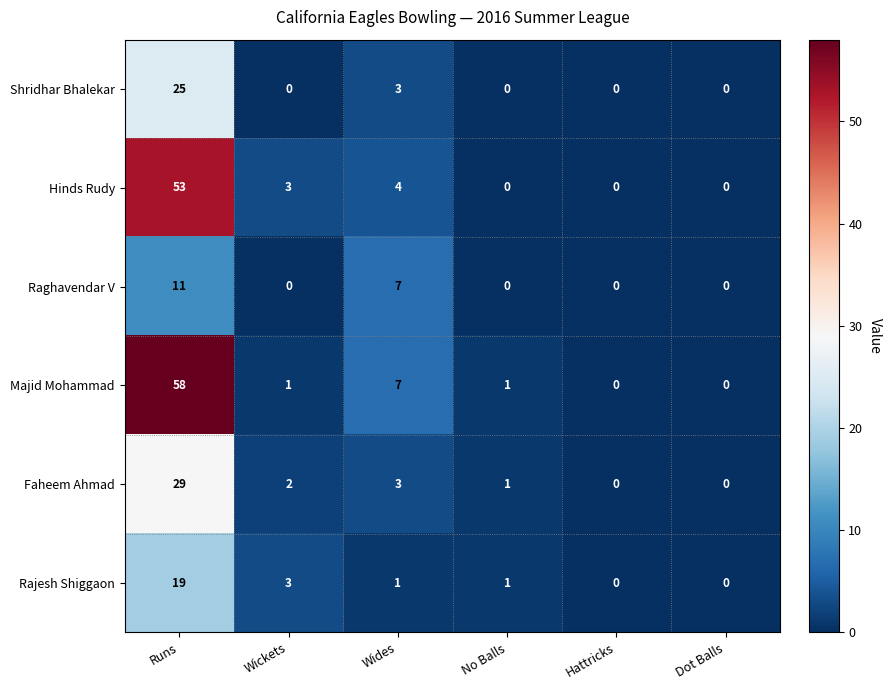

Which category has the highest value across all series?

Runs